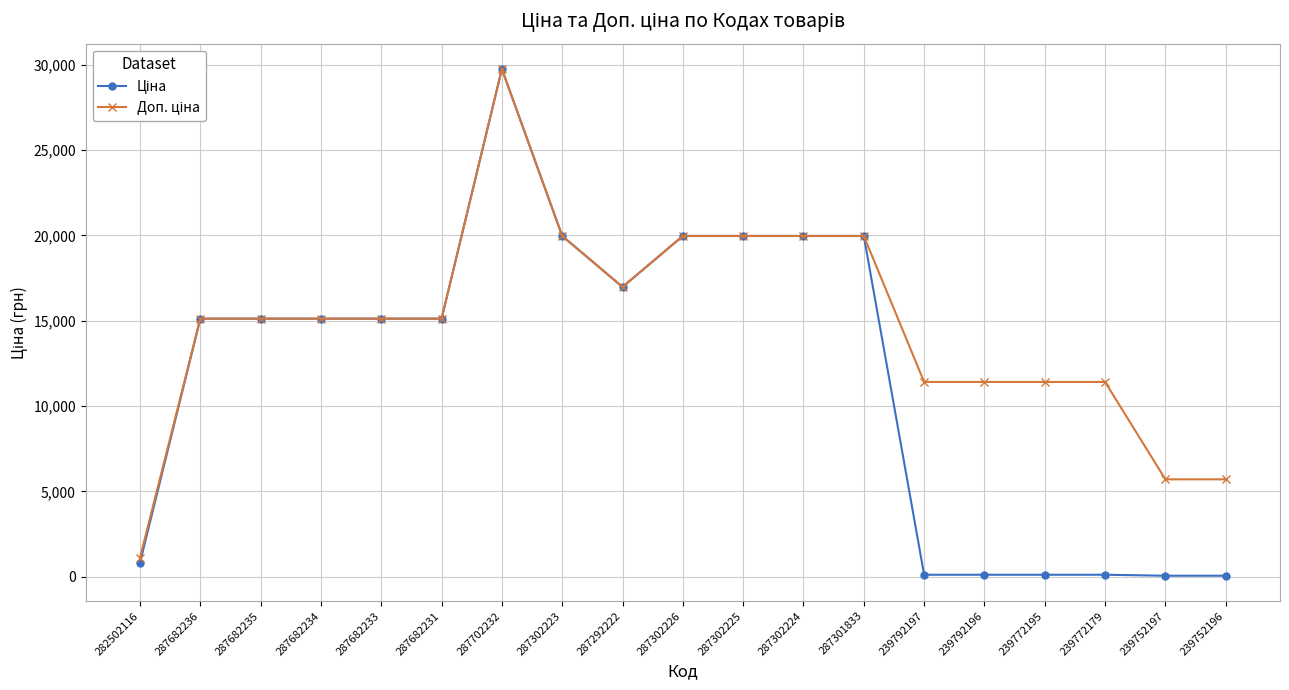

At which category is the sum across all series the highest?

287702232